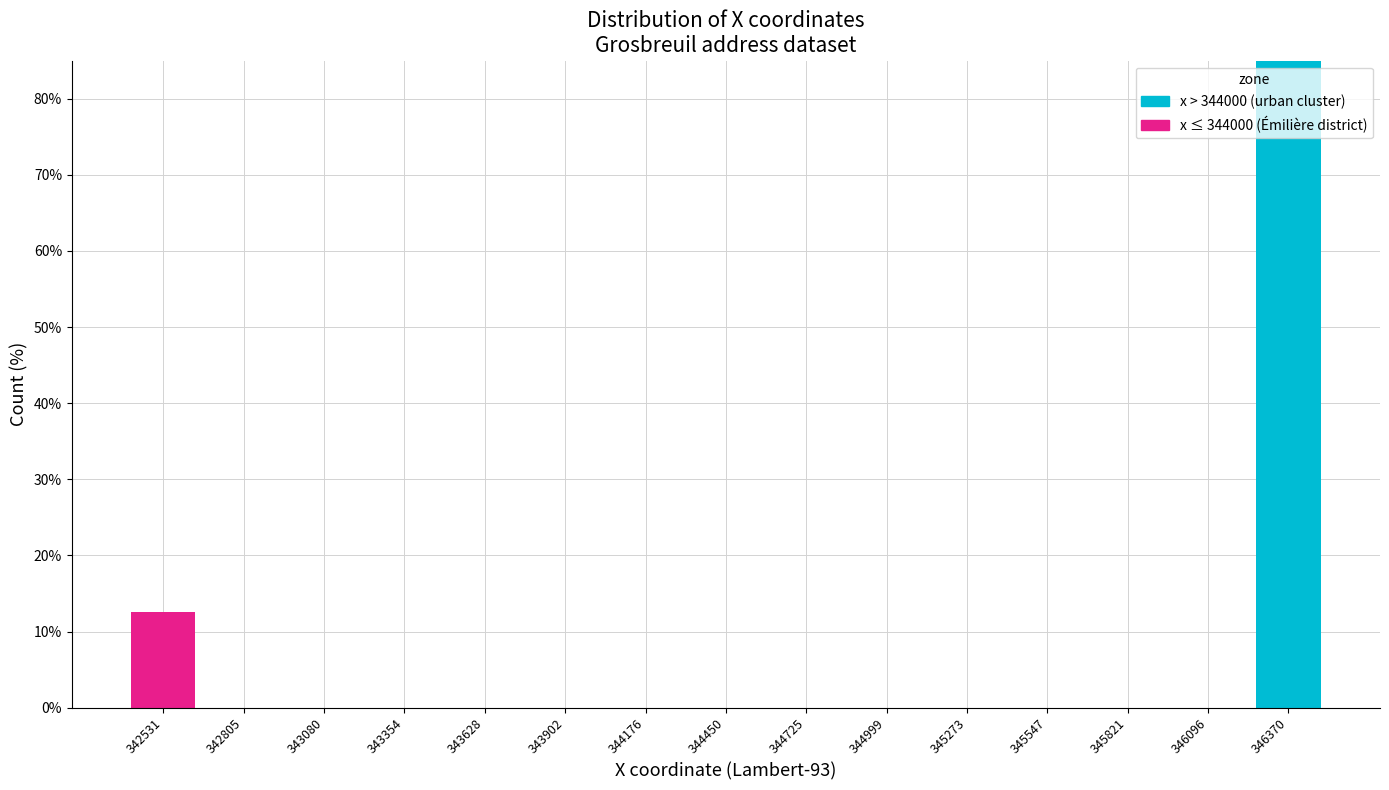

Reading right to left, transcribe the values for x > 344000.

346370=85.0	346096=0.0	345821=0.0	345547=0.0	345273=0.0	344999=0.0	344725=0.0	344450=0.0	344176=0.0	343902=0.0	343628=0.0	343354=0.0	343080=0.0	342805=0.0	342531=0.0